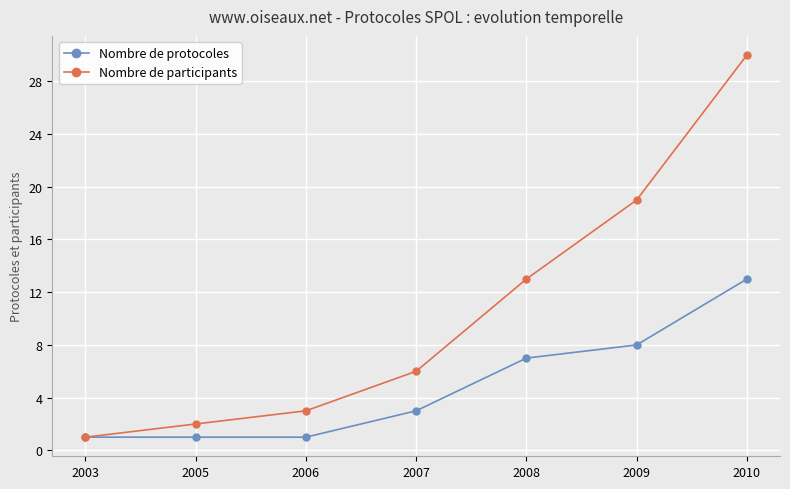

Count the number of data series in this chart.

2